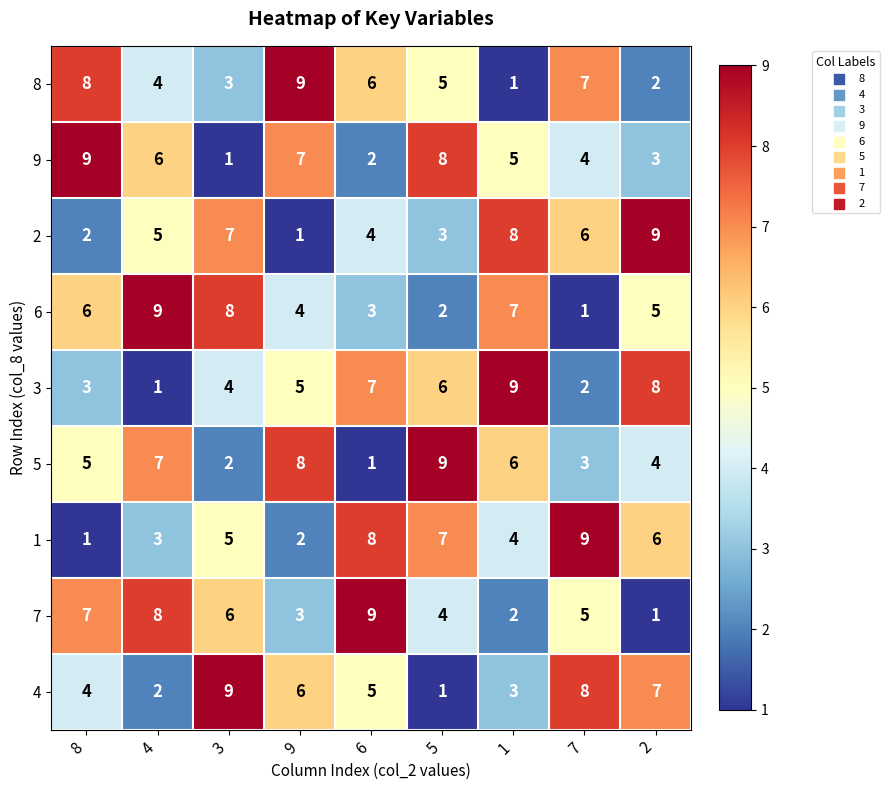

What is the total value across all series at 8?

45